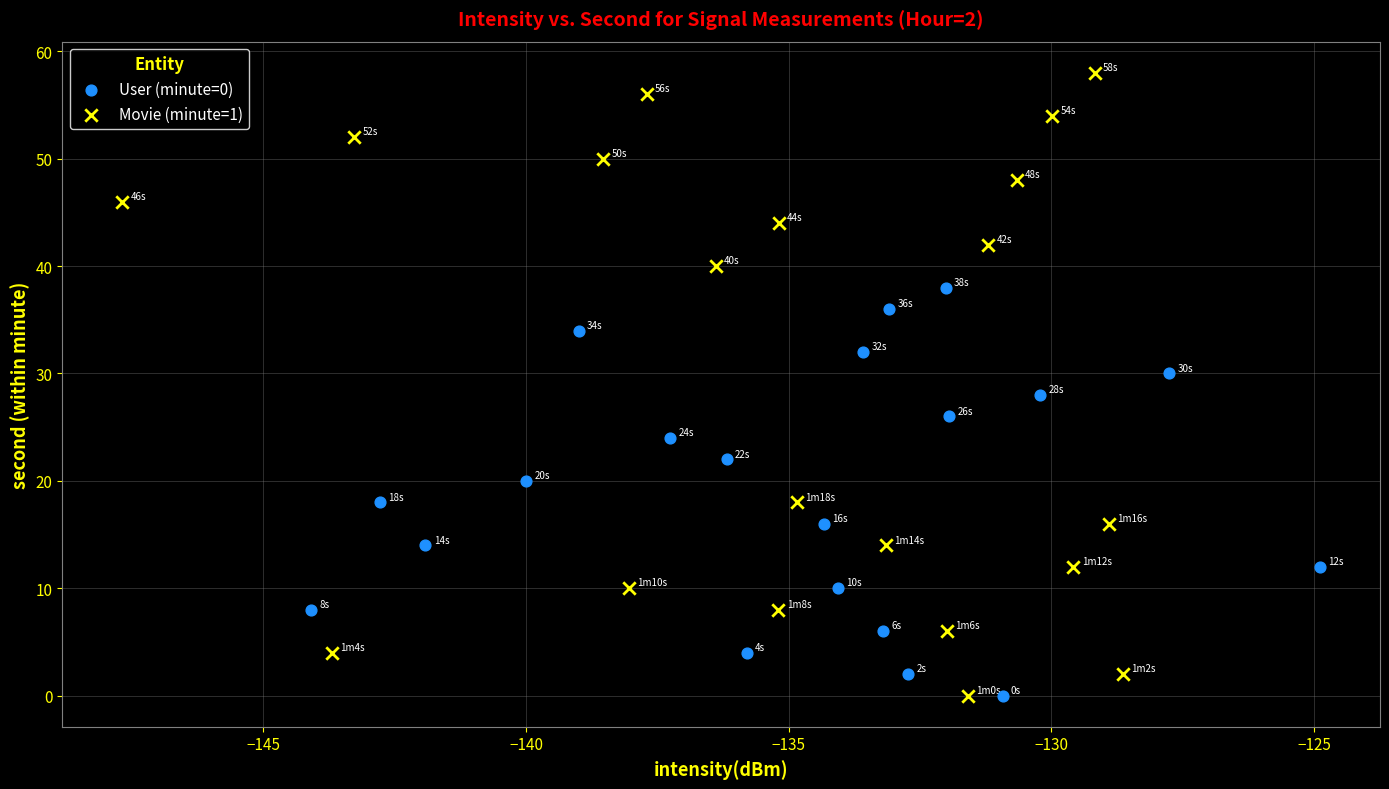

Which series contains the highest Y value?

Movie (minute=1)